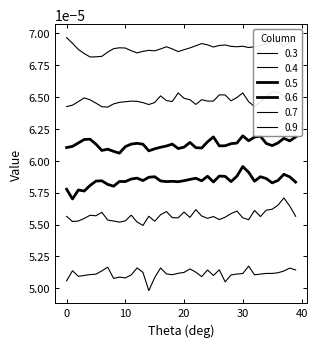

How many series are shown in this chart?

6